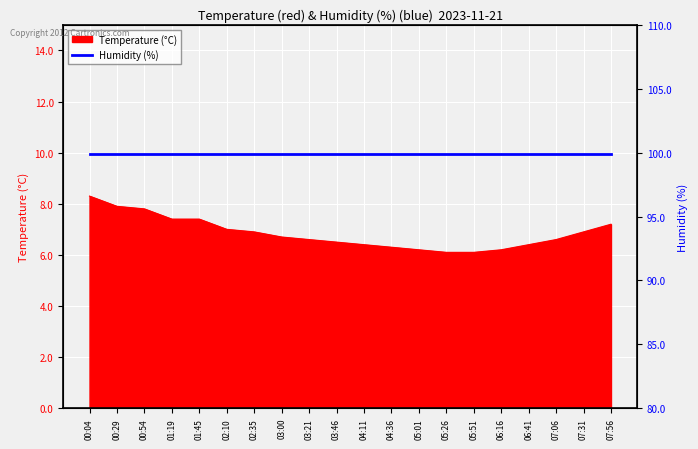

The chart shows a value of 2.9 at 06:41. True or false?

False